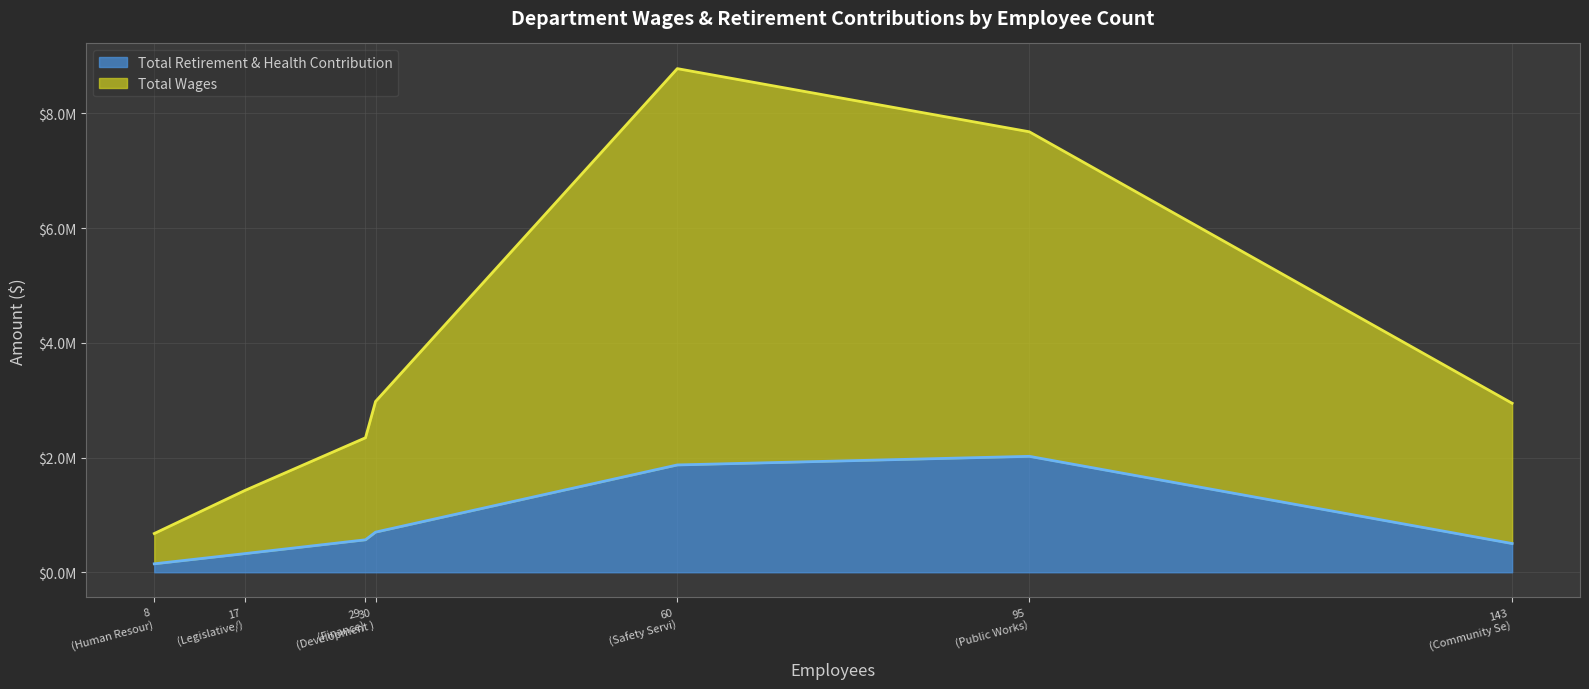

Which series has the widest spread of values?

Total Wages